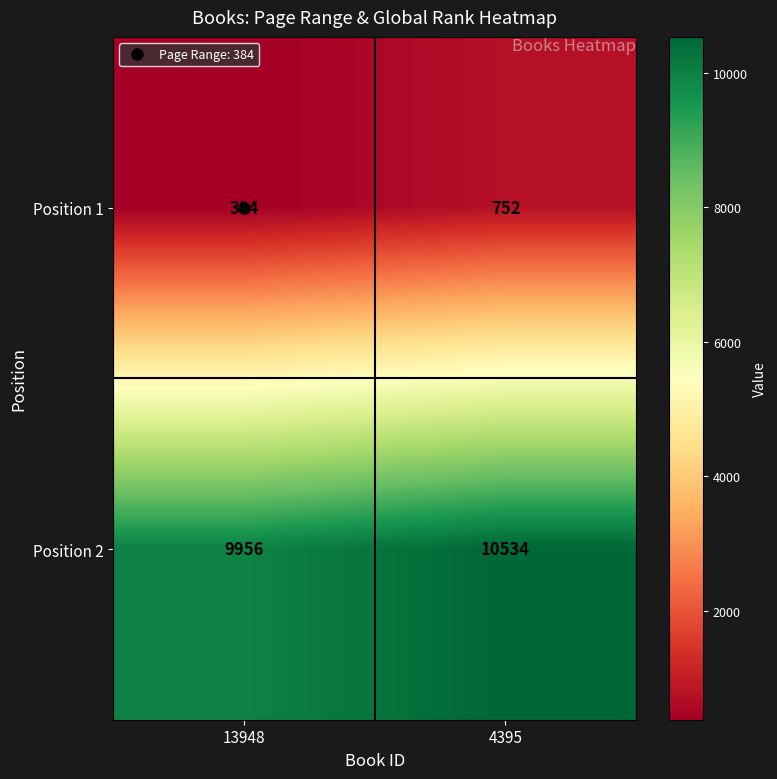

What is the spread (max minus min) of values at 13948?

9572